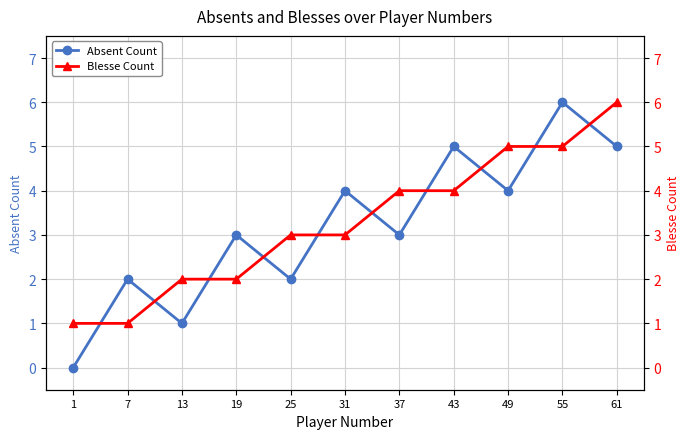

At which label is Blesse Count closest to 3?

25